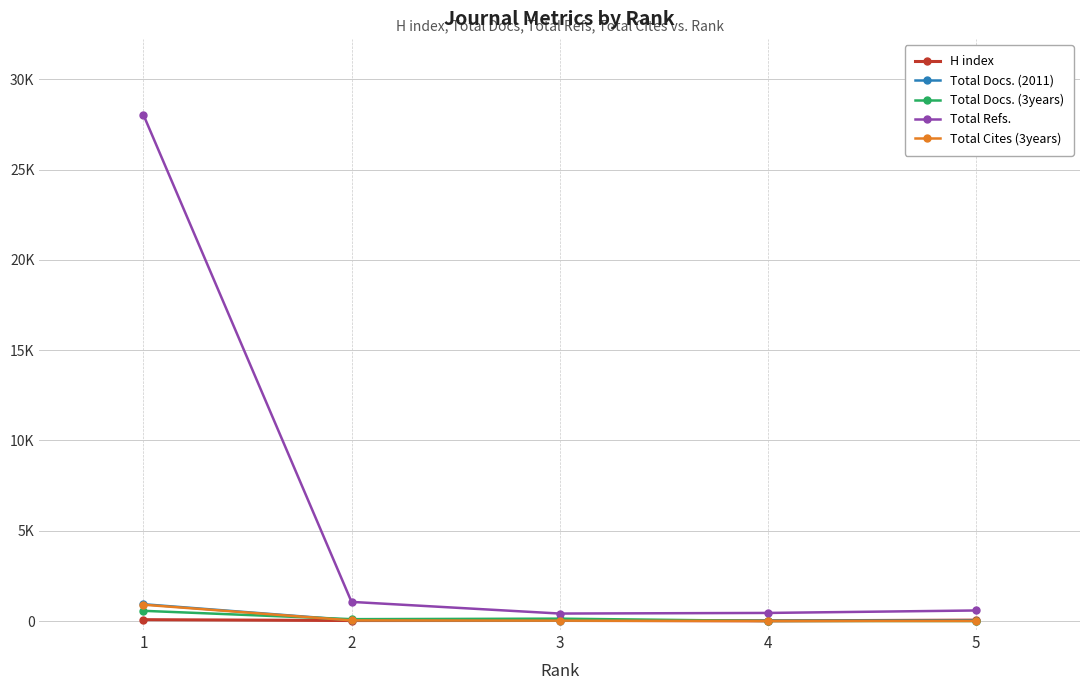

How many times do Total Cites (3years) and Total Docs. (3years) cross each other?

2